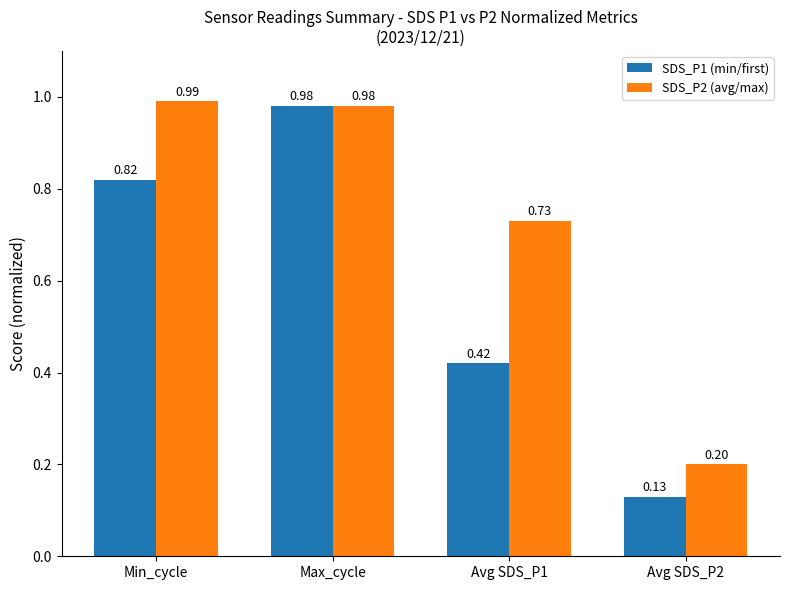

Which series has the widest spread of values?

SDS_P1 (min/first)